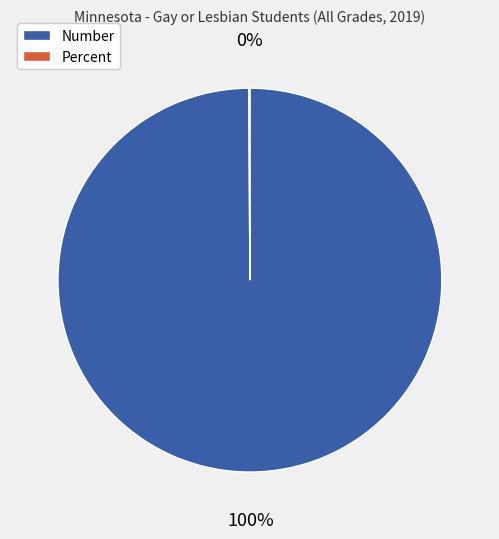

Which slice is the largest?

Number